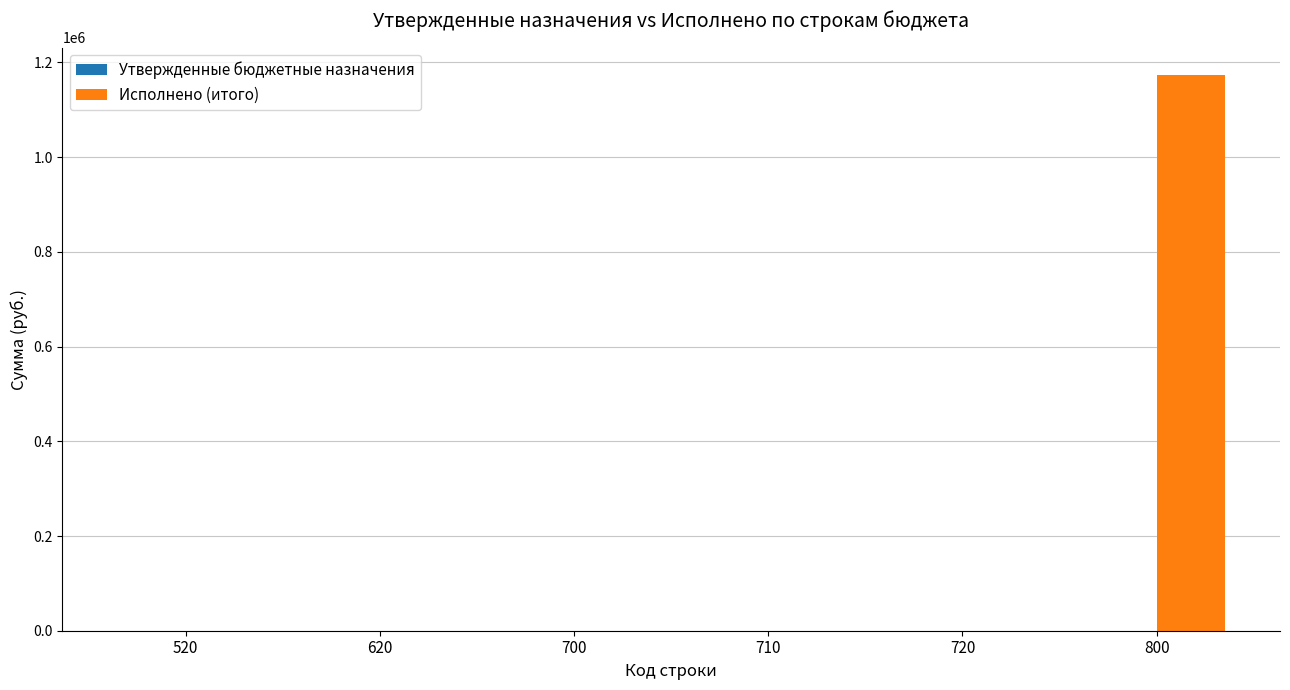

Count the number of data series in this chart.

1